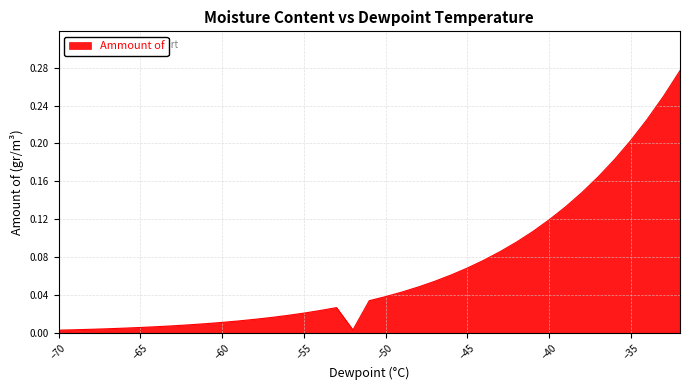

Does the chart display data point markers on the line(s)?

No